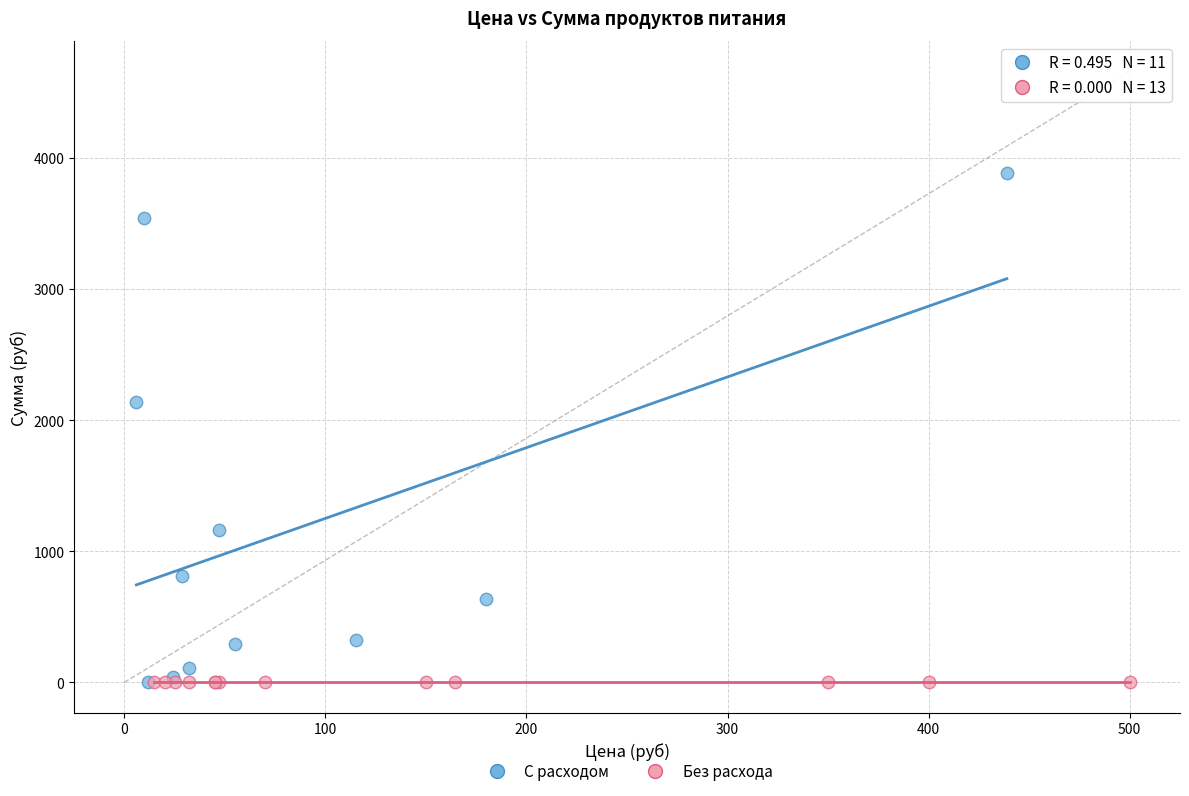

What are all the series names shown in the legend?

С расходом, Без расхода